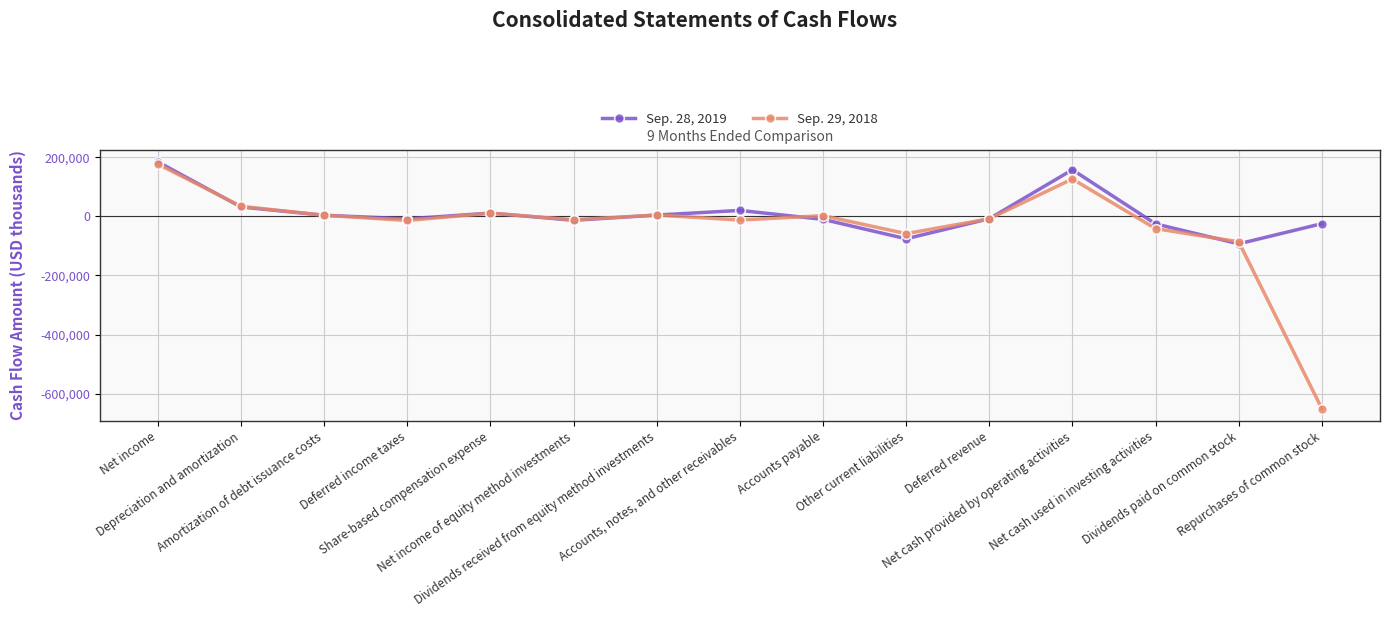

At how many categories does at least one series exceed 70033?

2